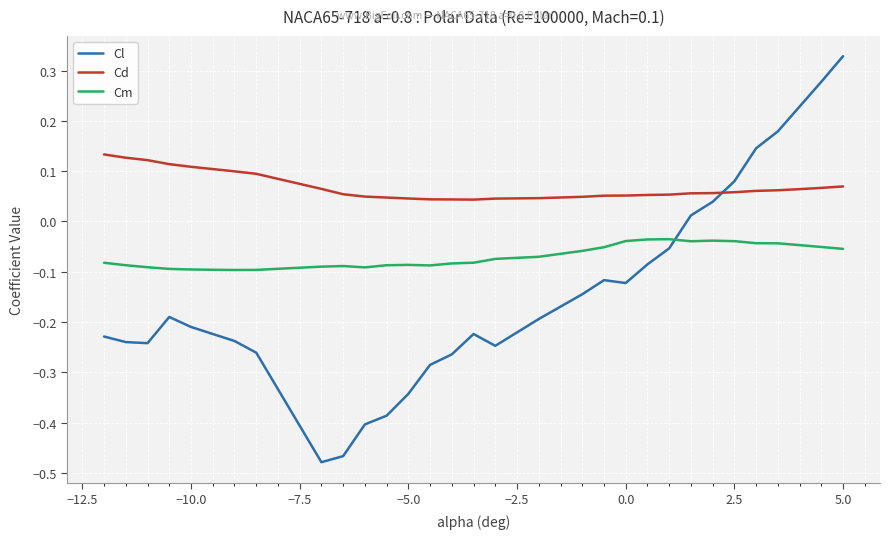

At how many categories does at least one series exceed 0?

30